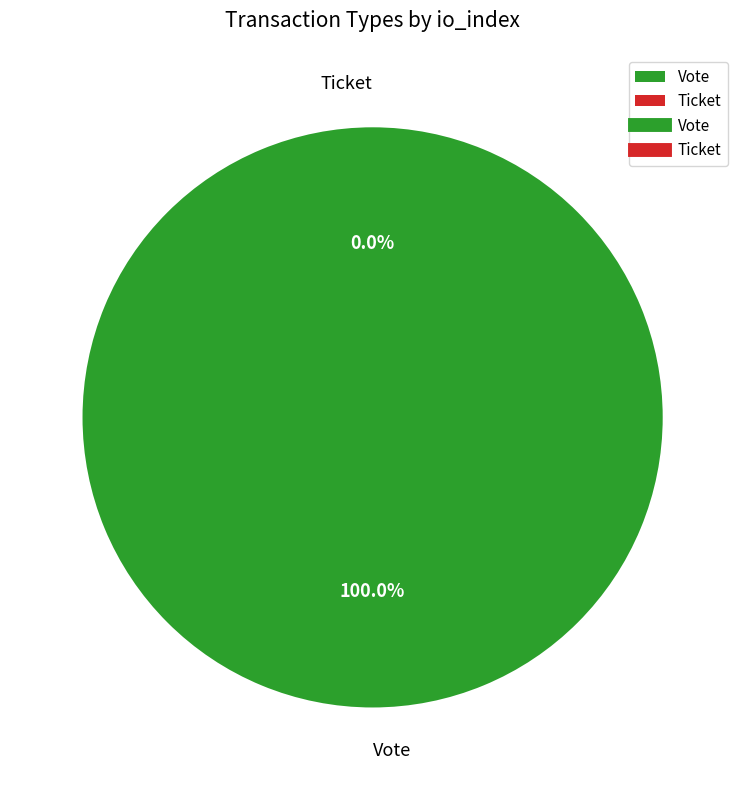

Is Ticket the majority of the pie?

No